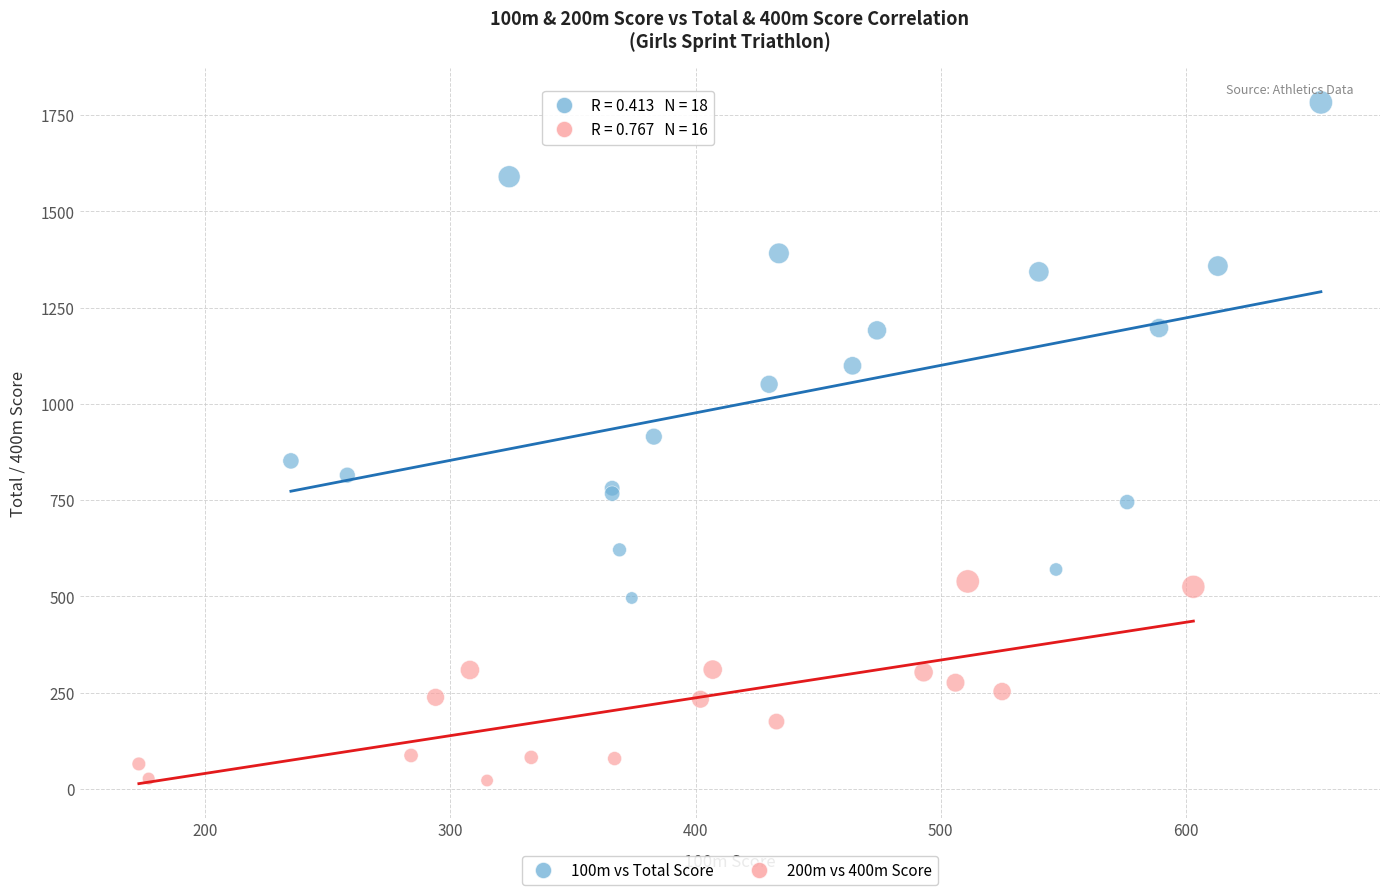

Which series has the widest spread of Y values?

100m vs Total Score